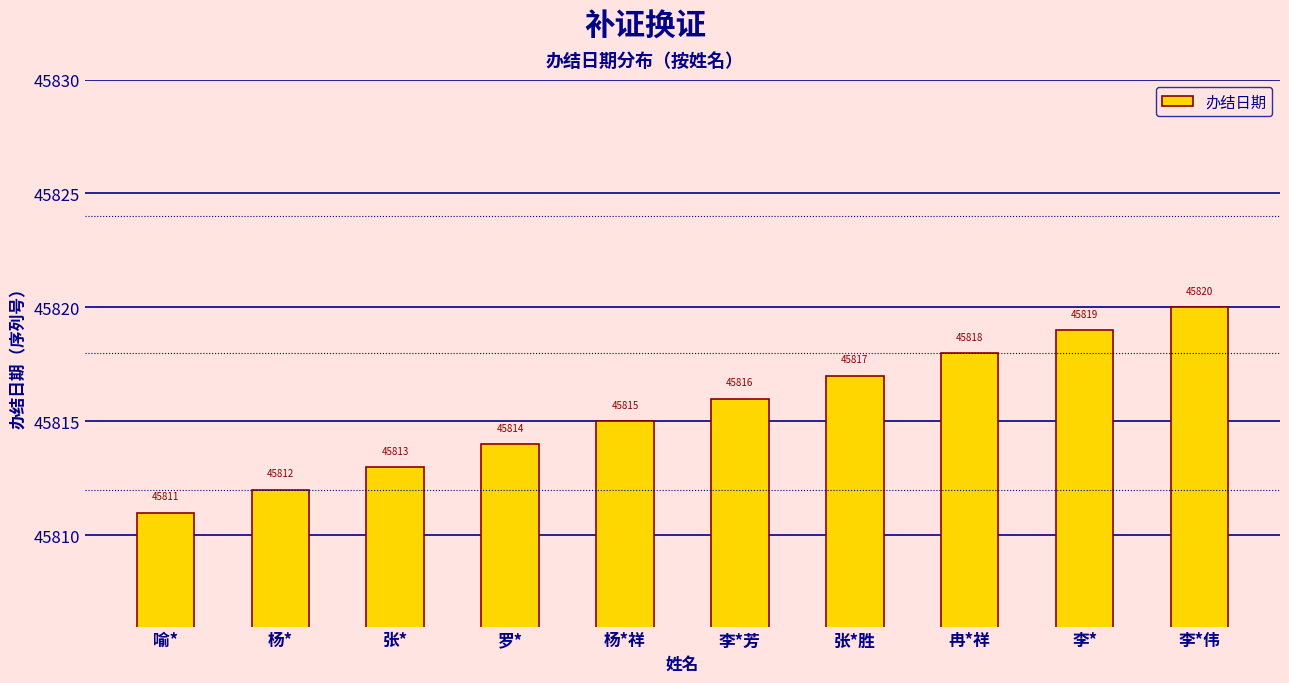

Count the values in the range 45813 to 45818.

6